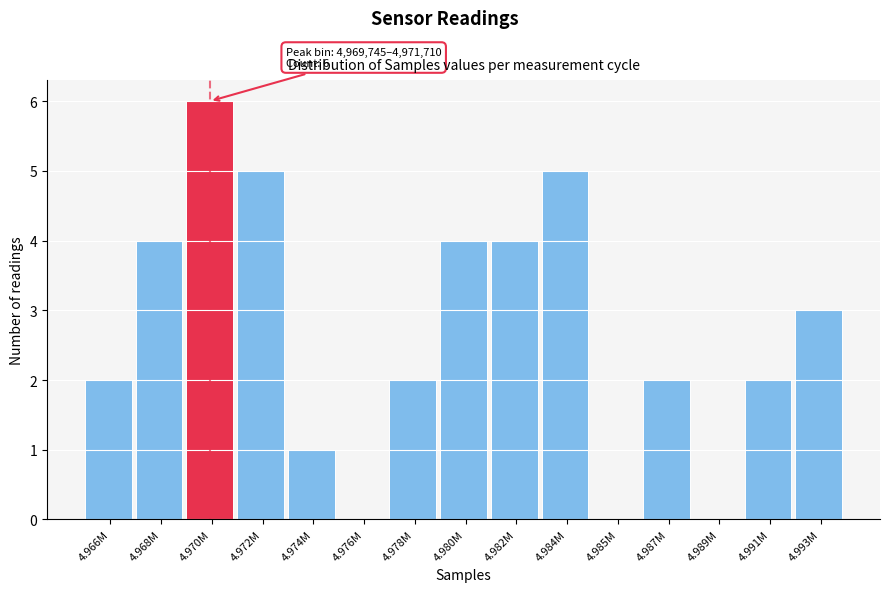

Reading left to right, transcribe all the data shown in this chart.

4.966M=2	4.968M=4	4.970M=6	4.972M=5	4.974M=1	4.976M=0	4.978M=2	4.980M=4	4.982M=4	4.984M=5	4.985M=0	4.987M=2	4.989M=0	4.991M=2	4.993M=3